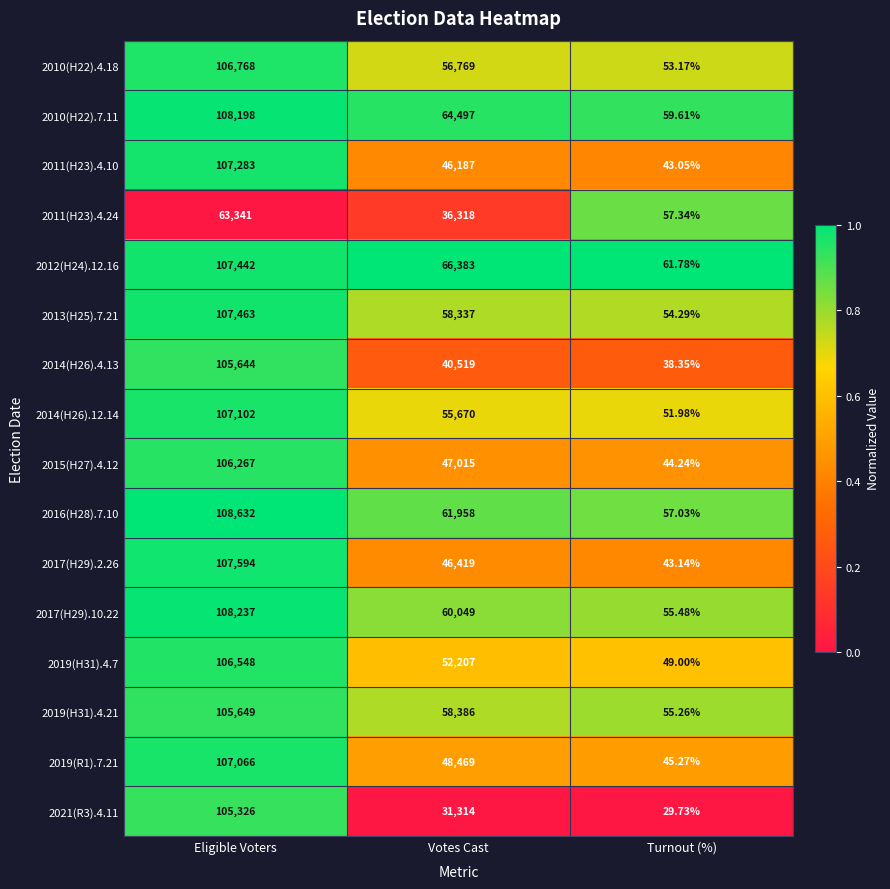

Which category has the highest value in the 2017(H29).10.22 series?

Eligible Voters